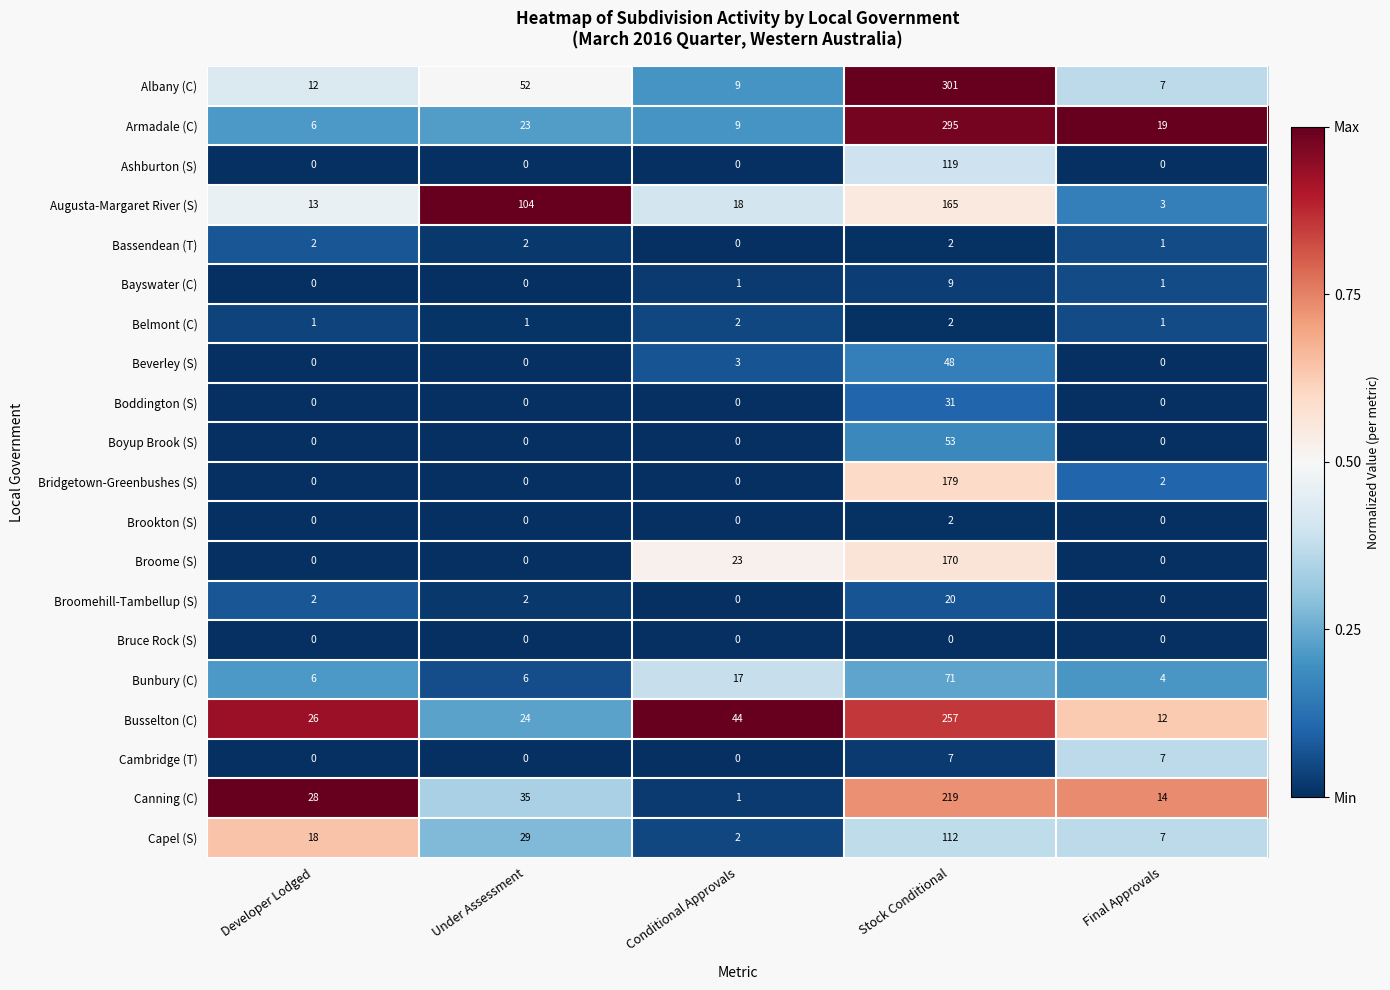

What is the spread (max minus min) of values at Developer Lodged?

28